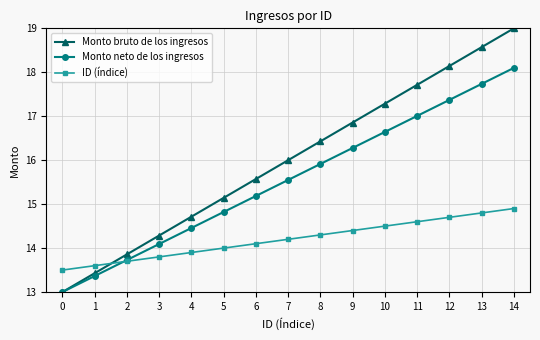

Is it true that ID (índice) equals 5.9 at 13?

False